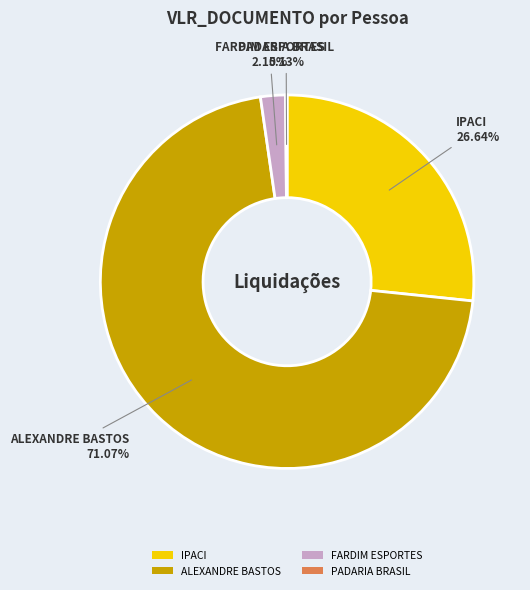

Which slice is the largest?

ALEXANDRE BASTOS